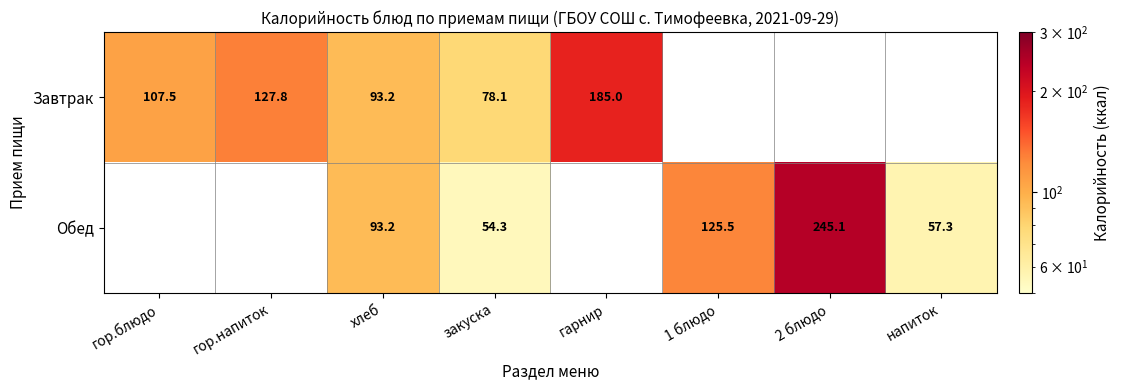

Between гарнир and 2 блюдо, which is larger?

2 блюдо